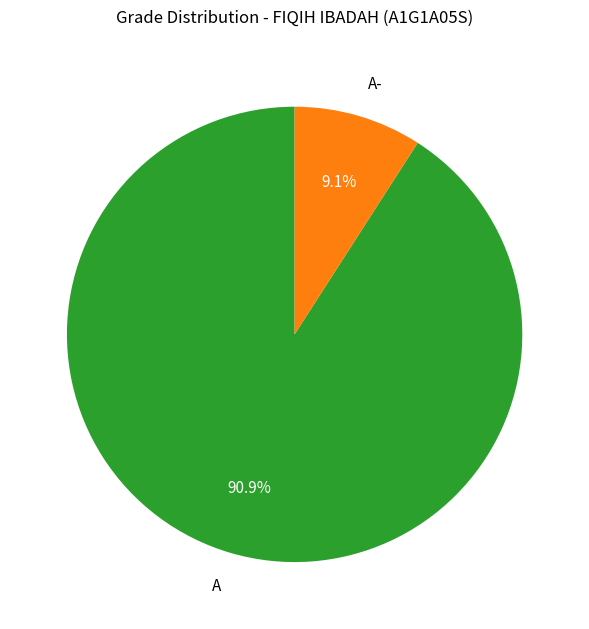

Is the sum of A- and A greater than half?

Yes